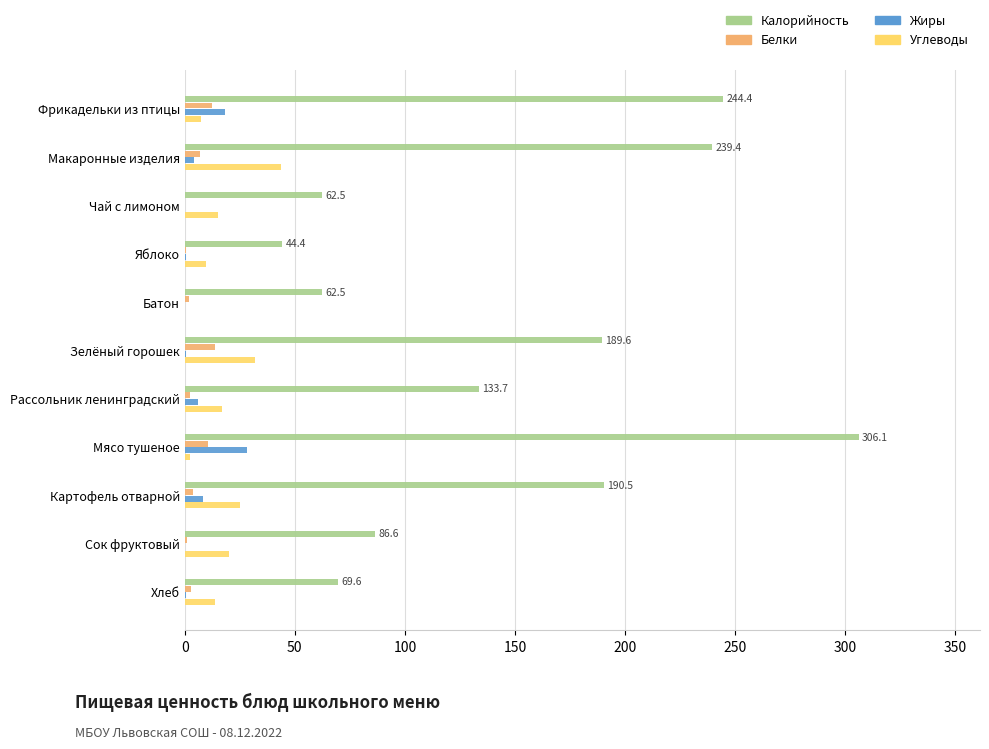

Which category has the highest value in the Жиры series?

Мясо тушеное